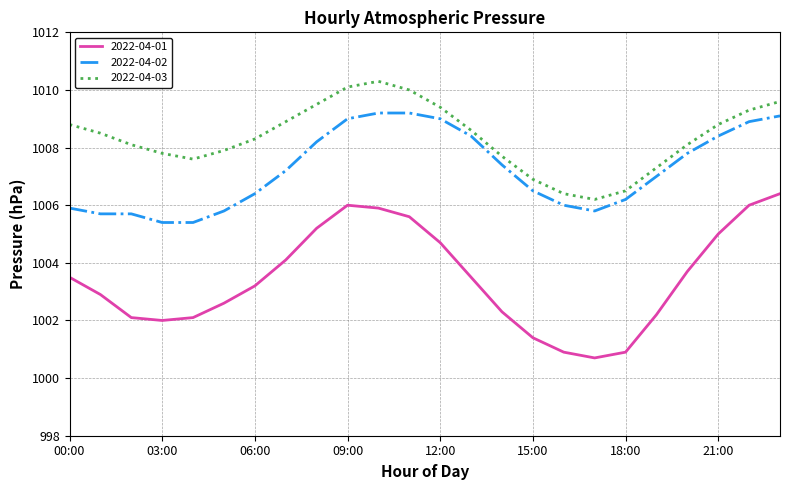

Which series has the largest range (max minus min)?

2022-04-01